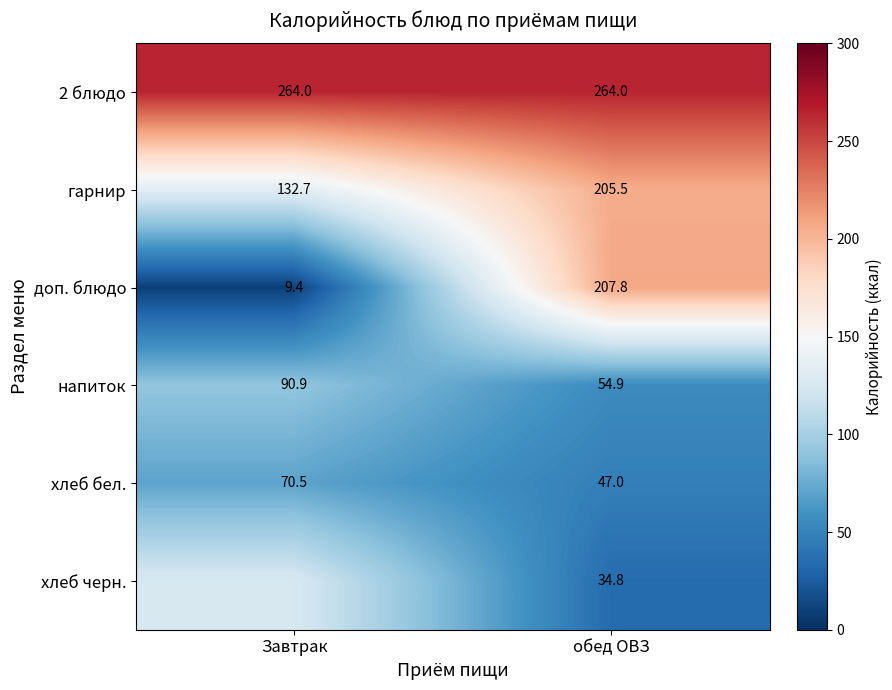

What is the difference between the highest and lowest values at обед ОВЗ?

229.2